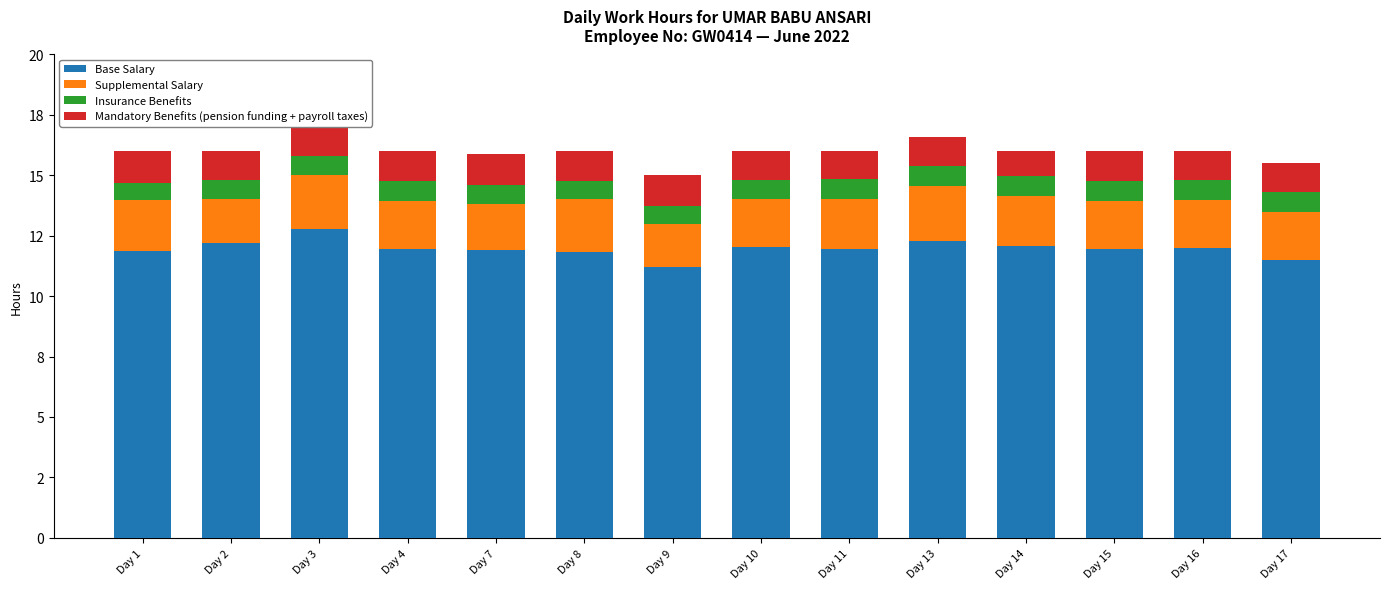

True or false: Insurance Benefits has a value of 1.2 at Day 17.

False